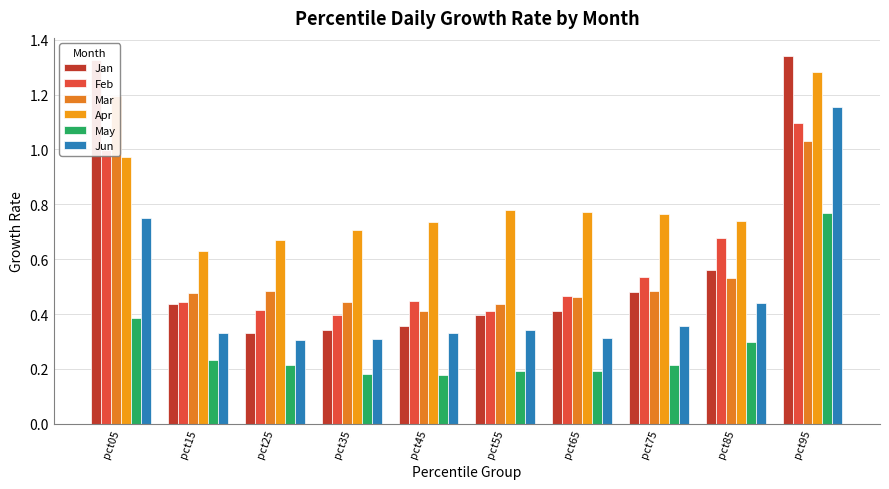

Reading left to right, what are all the values shown in this chart?

Jan: 1.3	0.4	0.3	0.3	0.4	0.4	0.4	0.5	0.6	1.3
Feb: 1.0	0.4	0.4	0.4	0.4	0.4	0.5	0.5	0.7	1.1
Mar: 1.2	0.5	0.5	0.4	0.4	0.4	0.5	0.5	0.5	1.0
Apr: 1.0	0.6	0.7	0.7	0.7	0.8	0.8	0.8	0.7	1.3
May: 0.4	0.2	0.2	0.2	0.2	0.2	0.2	0.2	0.3	0.8
Jun: 0.8	0.3	0.3	0.3	0.3	0.3	0.3	0.4	0.4	1.2